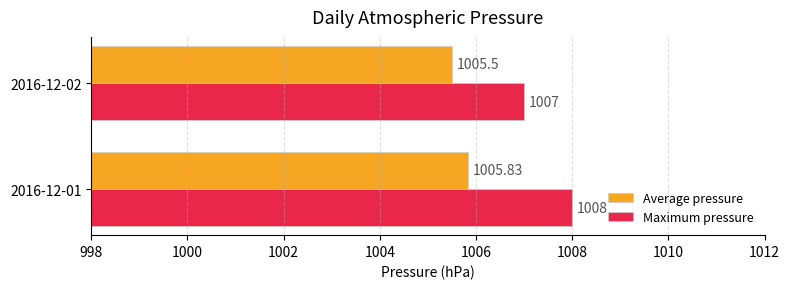

Which series has the largest total across all categories?

Maximum pressure